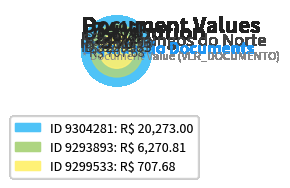

Rank the categories by value from lowest to highest.

9299533, 9293893, 9304281